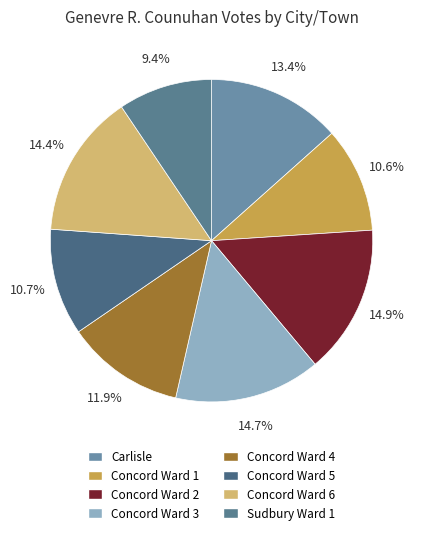

Combined, do Concord Ward 1 and Concord Ward 3 account for over 50%?

No